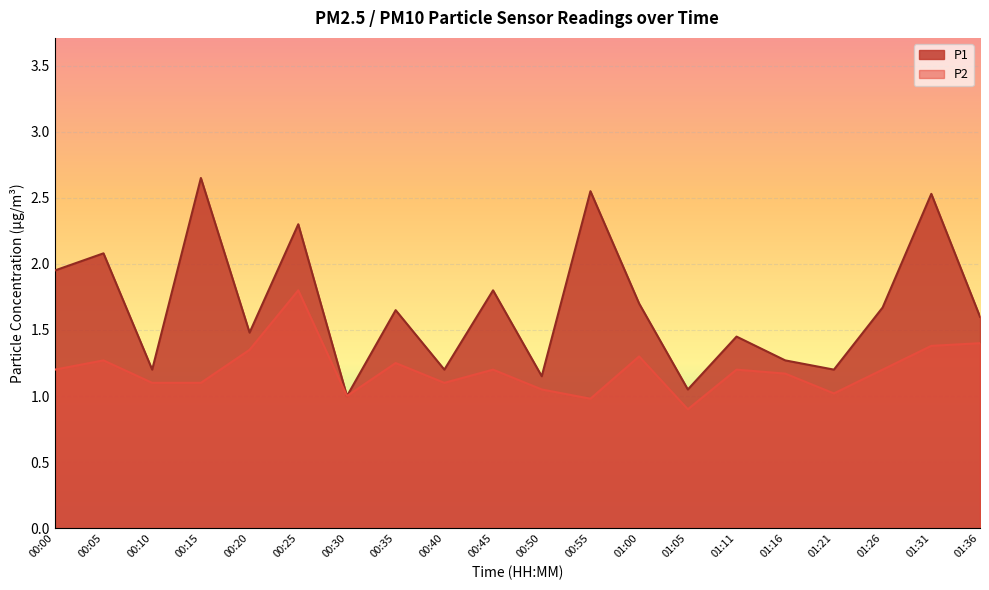

What is the average value of the P2 series?

1.2